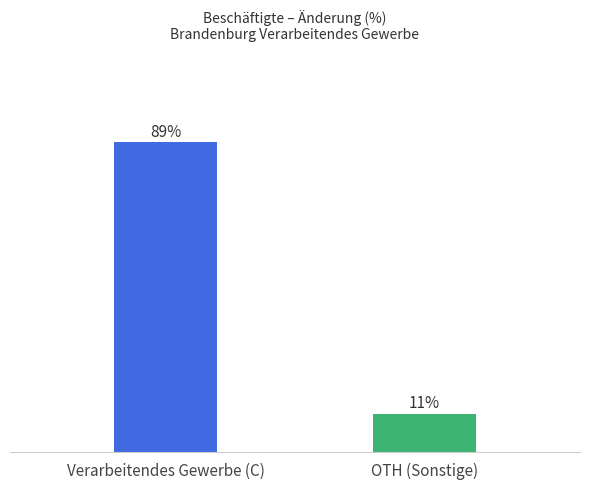

Rank the categories by value from highest to lowest.

Verarbeitendes Gewerbe (C), OTH (Sonstige)